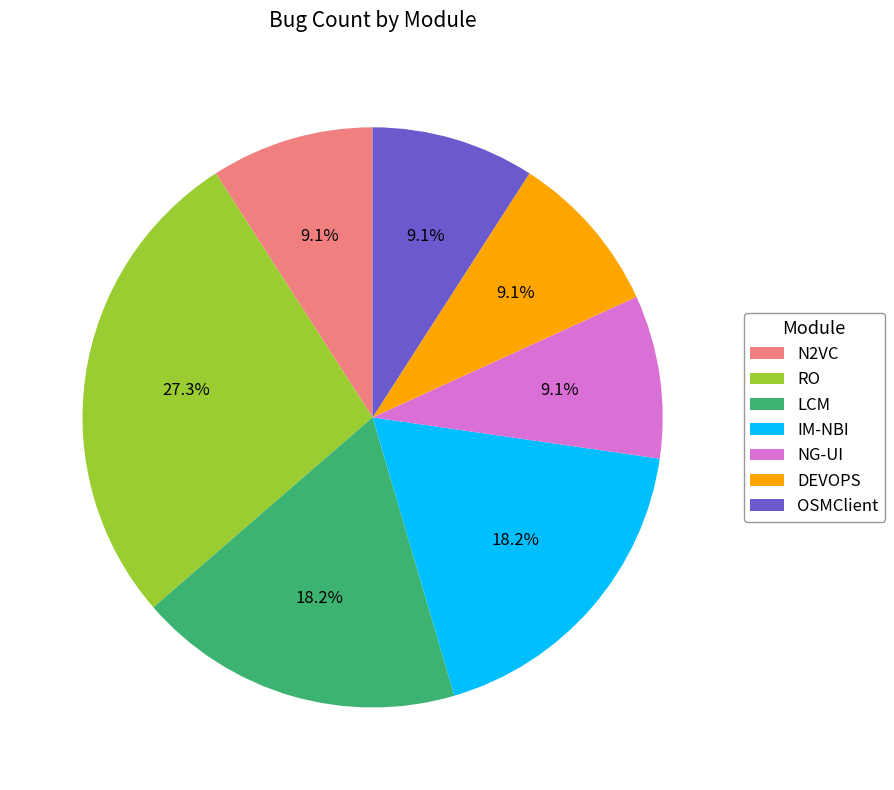

True or false: OSMClient accounts for 1% of the total.

False